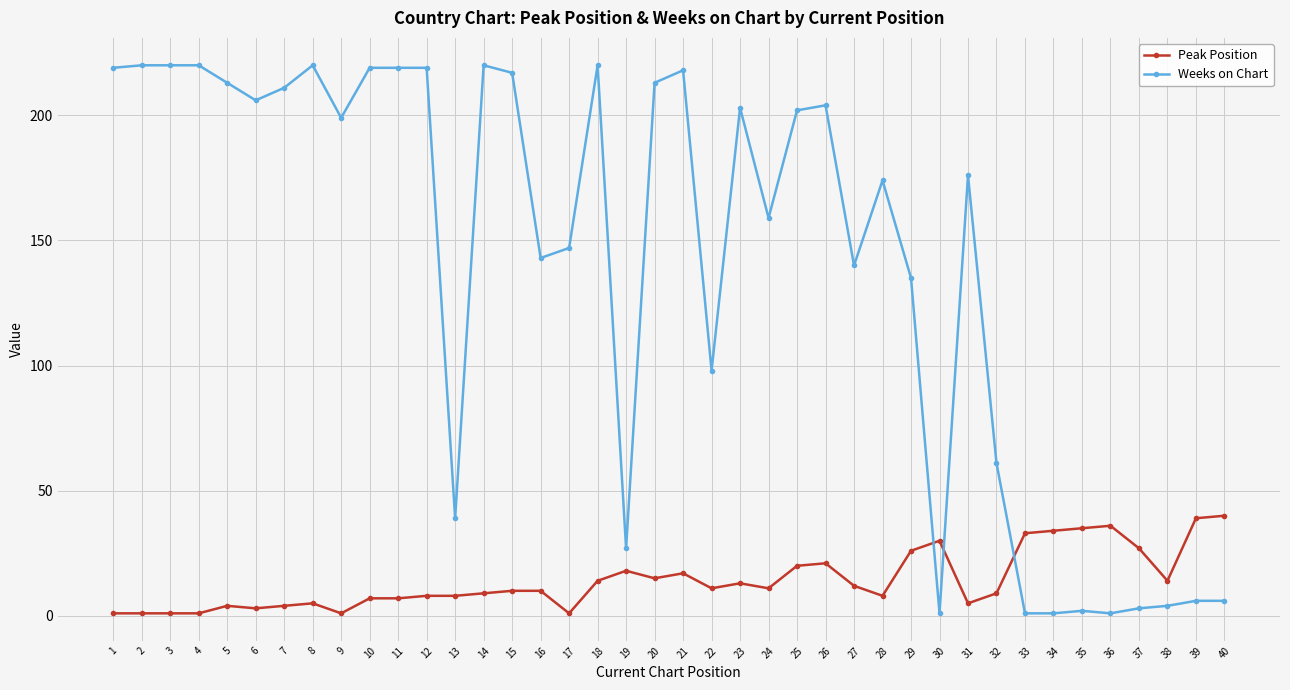

Reading left to right, what are all the values shown in this chart?

Peak Position: 1	1	1	1	4	3	4	5	1	7	7	8	8	9	10	10	1	14	18	15	17	11	13	11	20	21	12	8	26	30	5	9	33	34	35	36	27	14	39	40
Weeks on Chart: 219	220	220	220	213	206	211	220	199	219	219	219	39	220	217	143	147	220	27	213	218	98	203	159	202	204	140	174	135	1	176	61	1	1	2	1	3	4	6	6